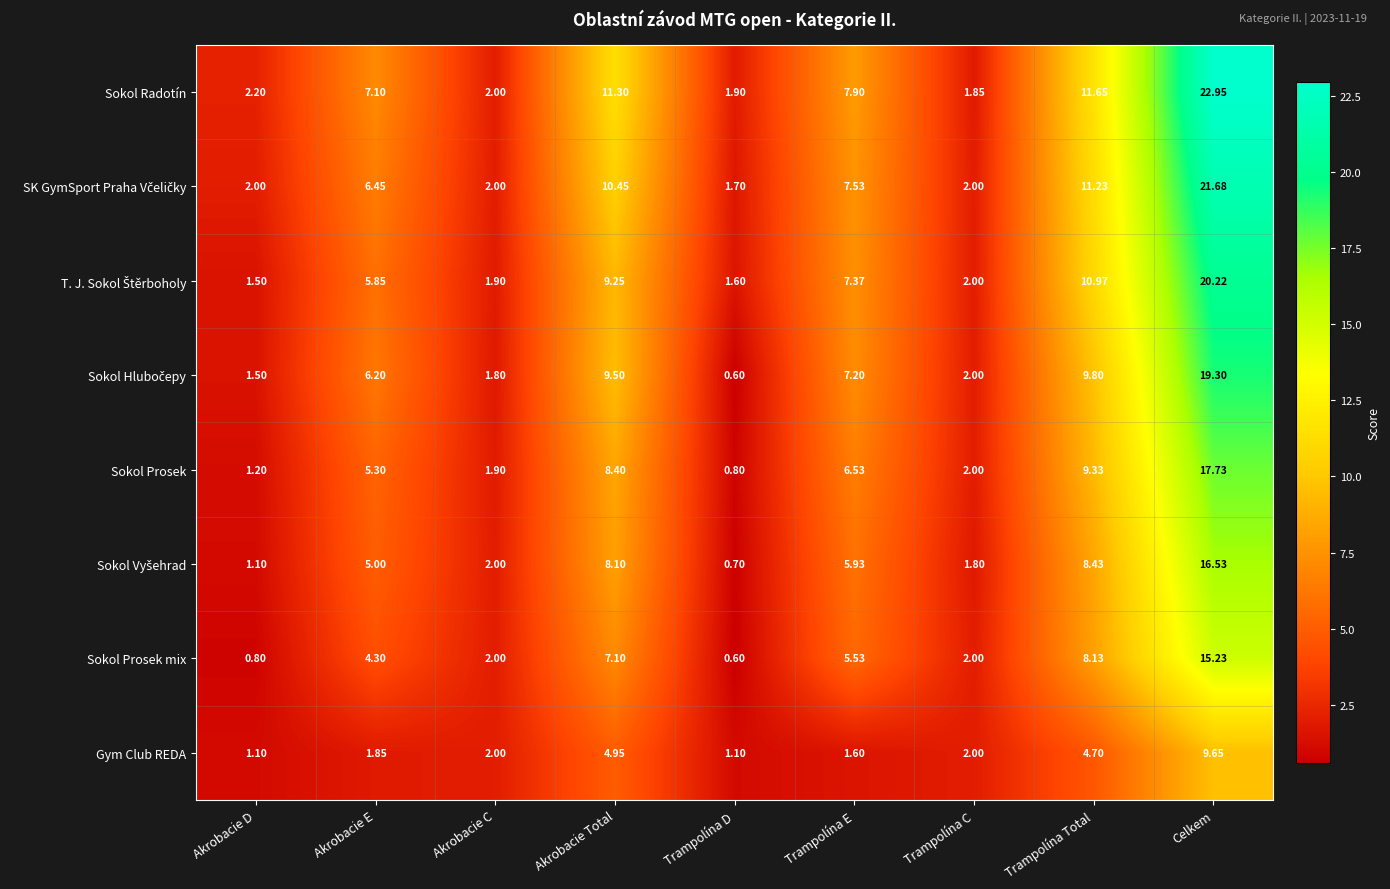

At which label does Sokol Prosek first exceed 5?

Akrobacie E